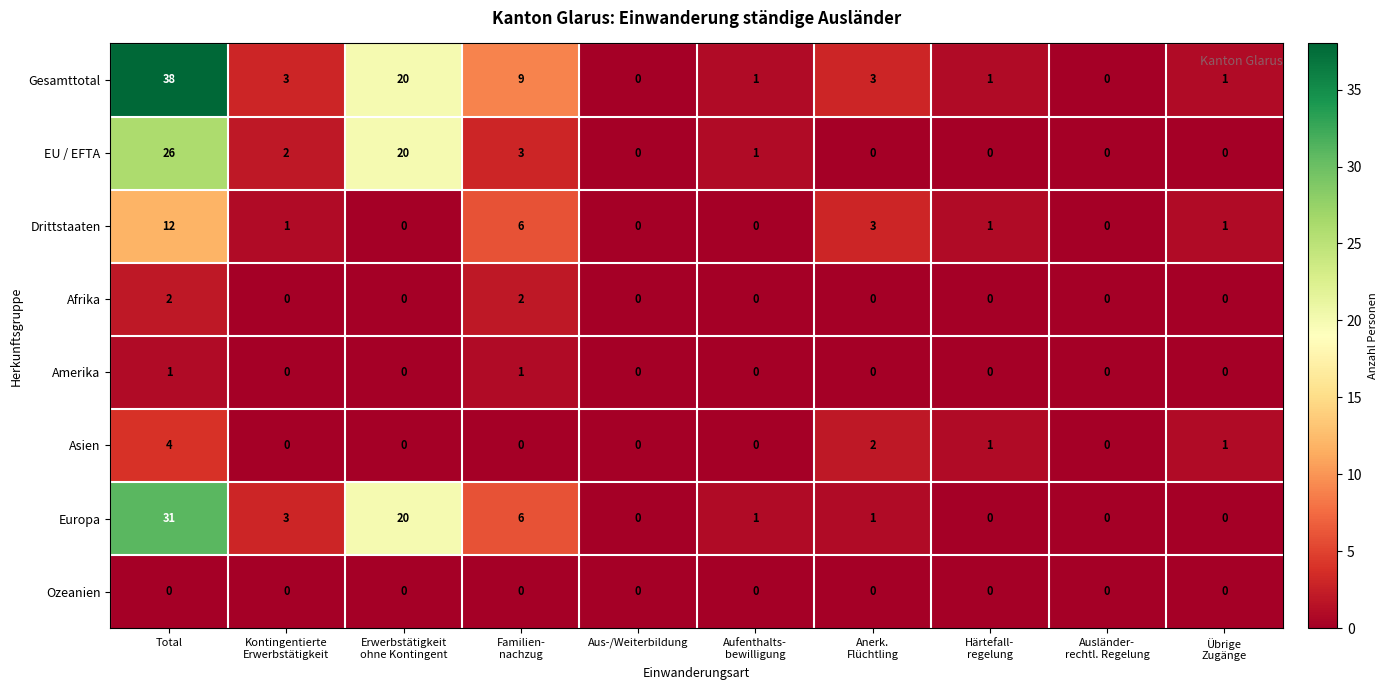

Rank the series by their maximum value, from highest to lowest.

Gesamttotal, Europa, EU / EFTA, Drittstaaten, Asien, Afrika, Amerika, Ozeanien